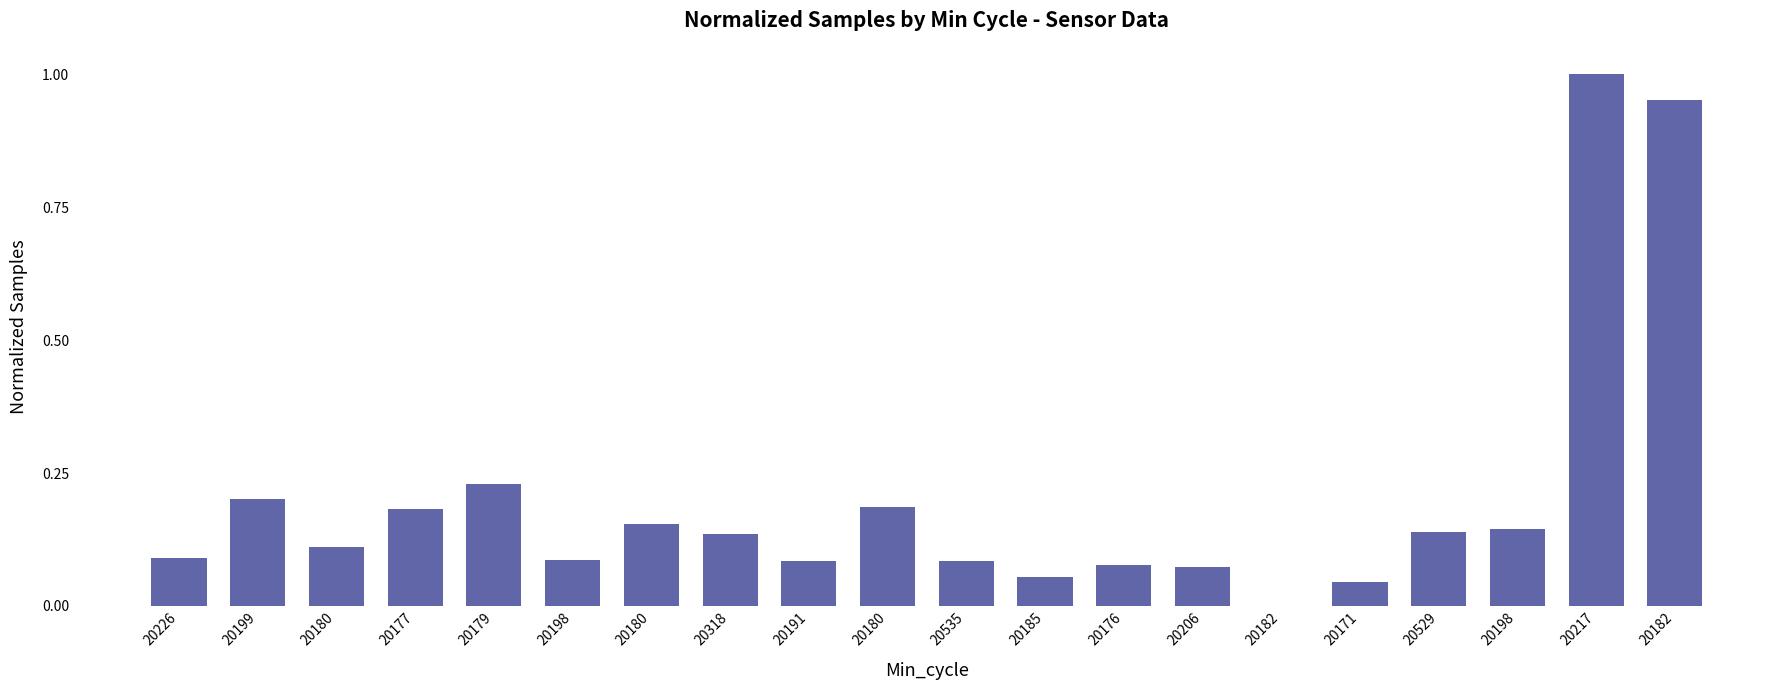

List the labels in order of value, largest first.

20217, 20182, 20179, 20199, 20180, 20177, 20180, 20198, 20529, 20318, 20180, 20226, 20198, 20535, 20191, 20176, 20206, 20185, 20171, 20182